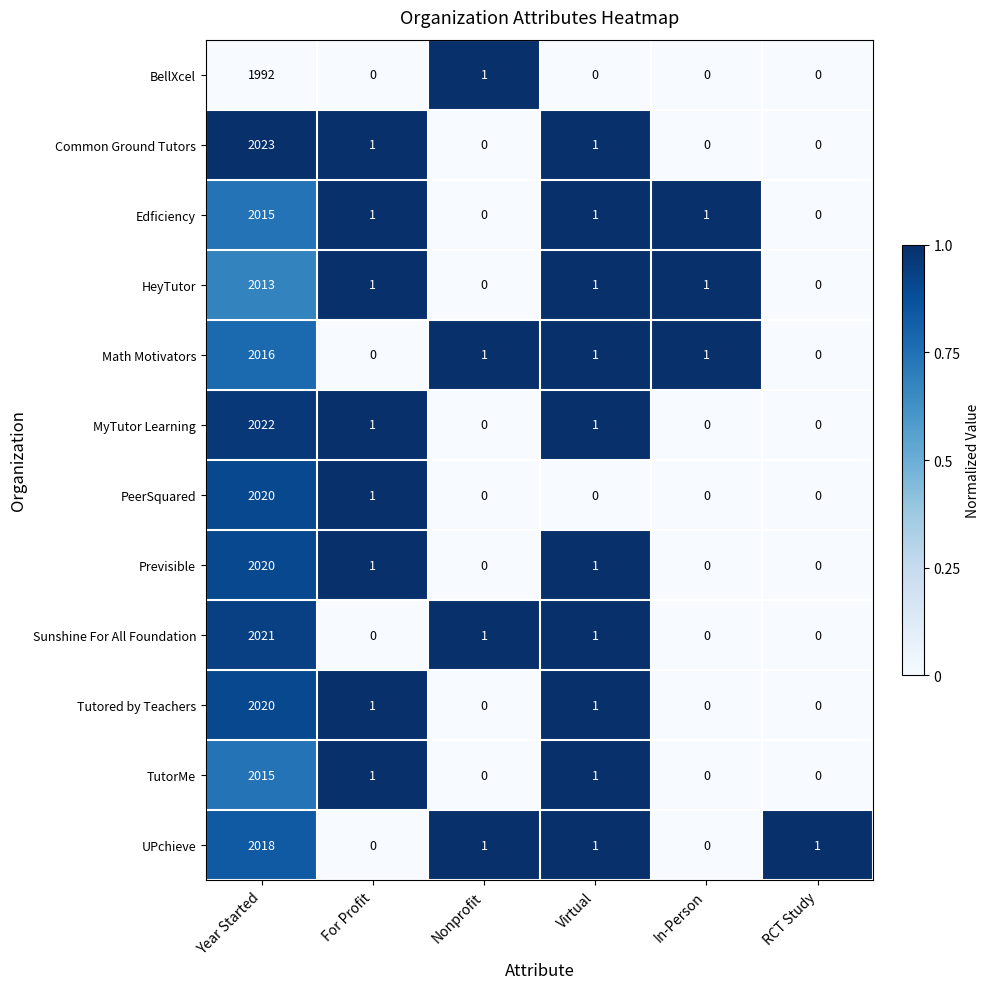

What is the difference between the maximum and second lowest values in the Previsible series?

2020